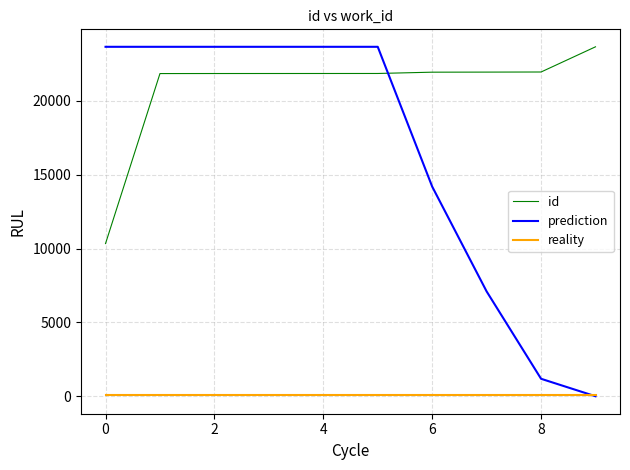

True or false: id and reality intersect in this chart.

False